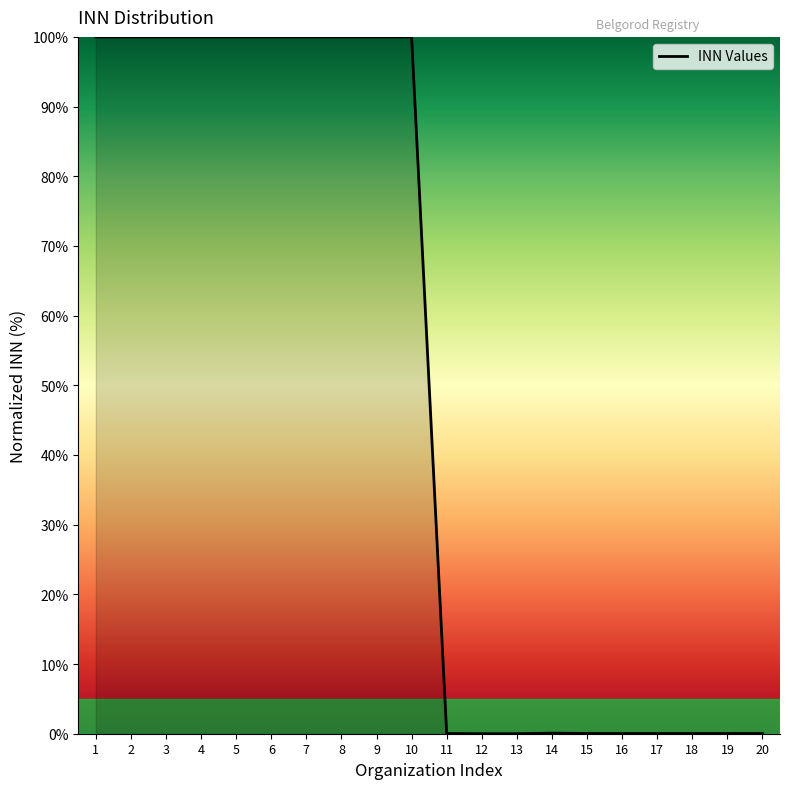

What is the difference between the maximum and second lowest values?

100.0